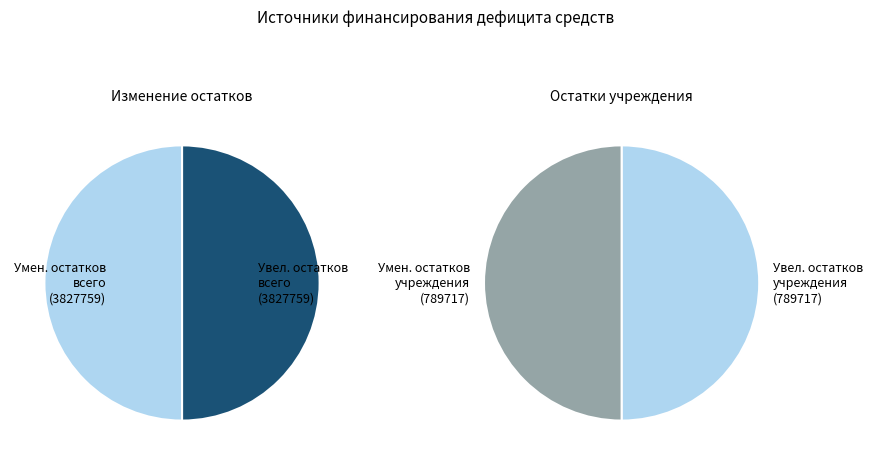

How many segments does this pie chart have?

4